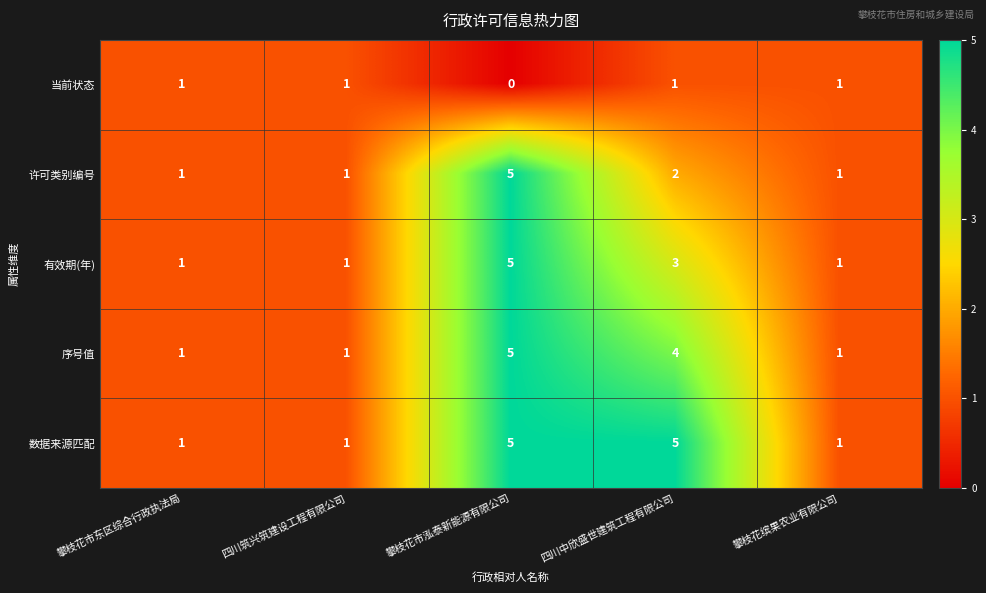

What is the greatest value displayed?

5